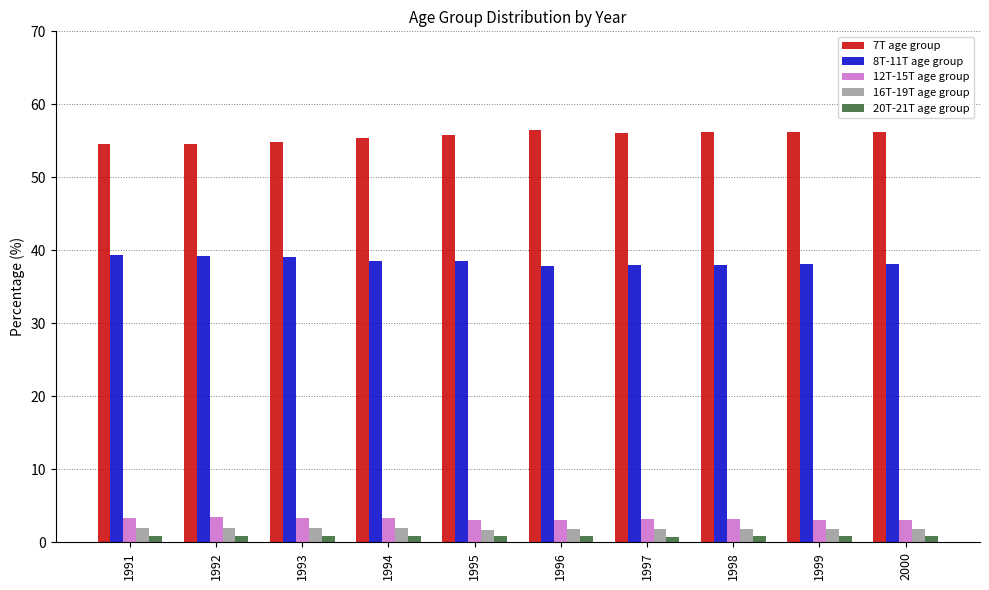

What is the highest value of the 12T-15T age group series?

3.4